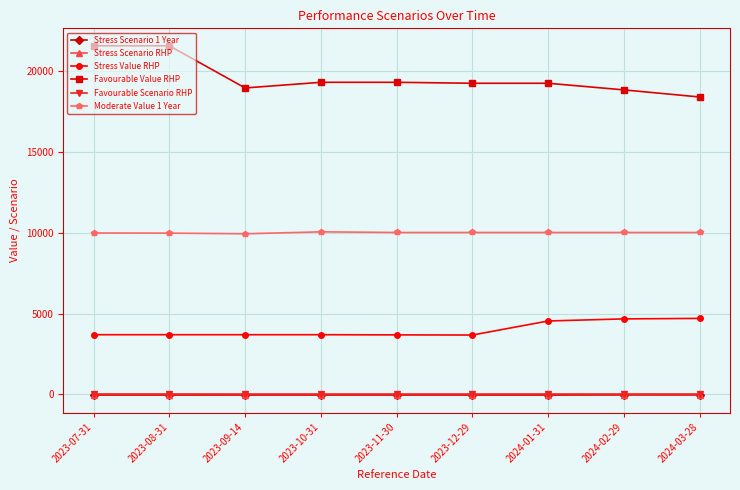

The Stress Scenario RHP series shows -14.6 at 2024-01-31. True or false?

True